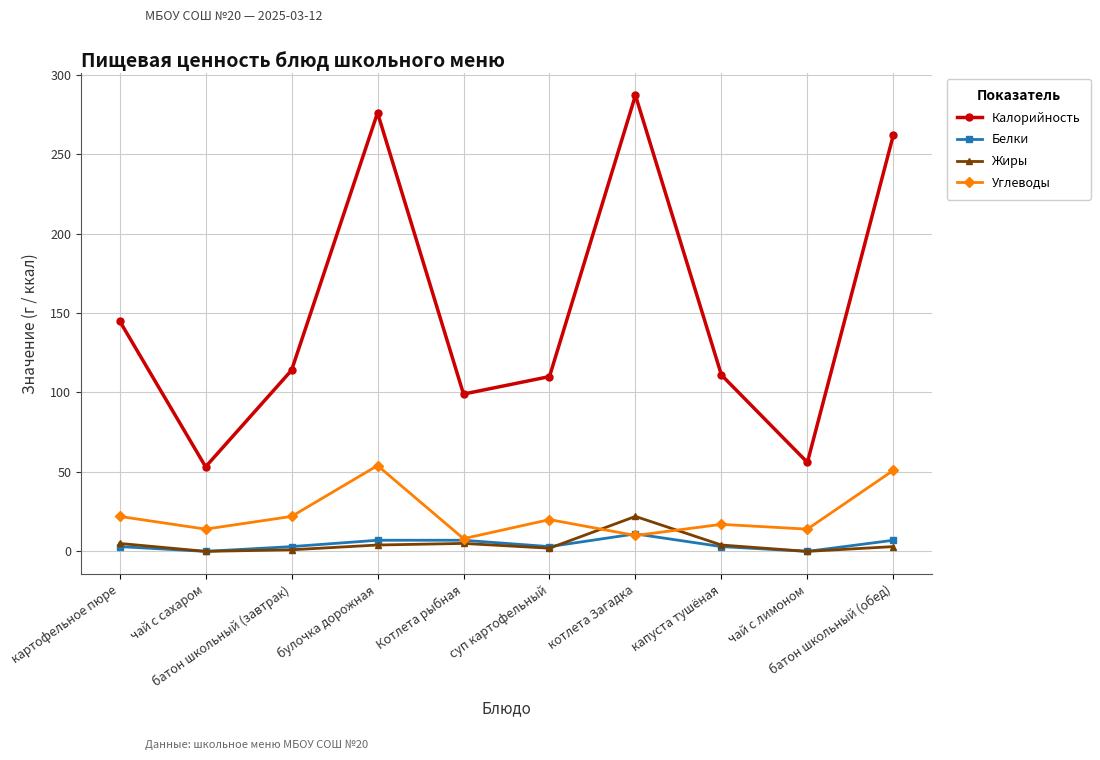

True or false: Жиры and Калорийность intersect in this chart.

False